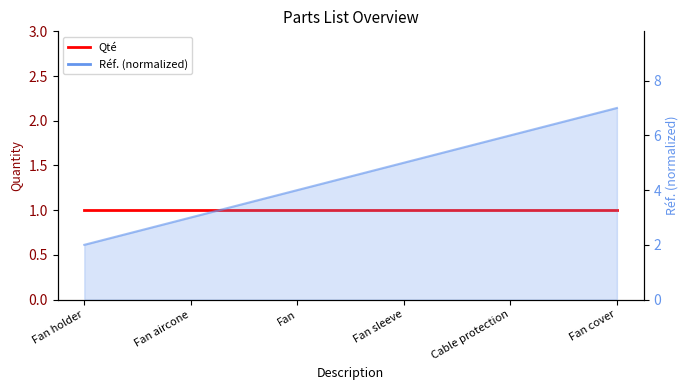

List the labels in order of value, smallest first.

Fan holder, Fan aircone, Fan, Fan sleeve, Cable protection, Fan cover